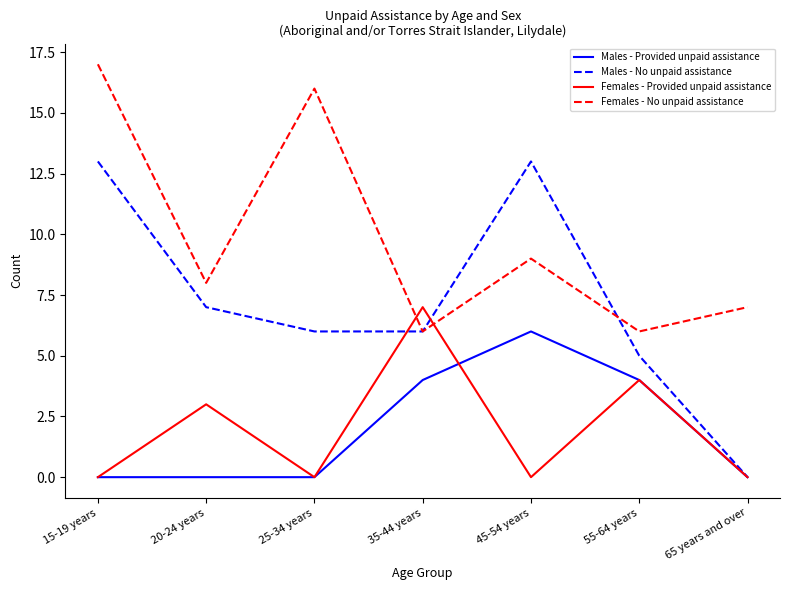

What is the difference between the highest and lowest values at 20-24 years?

8